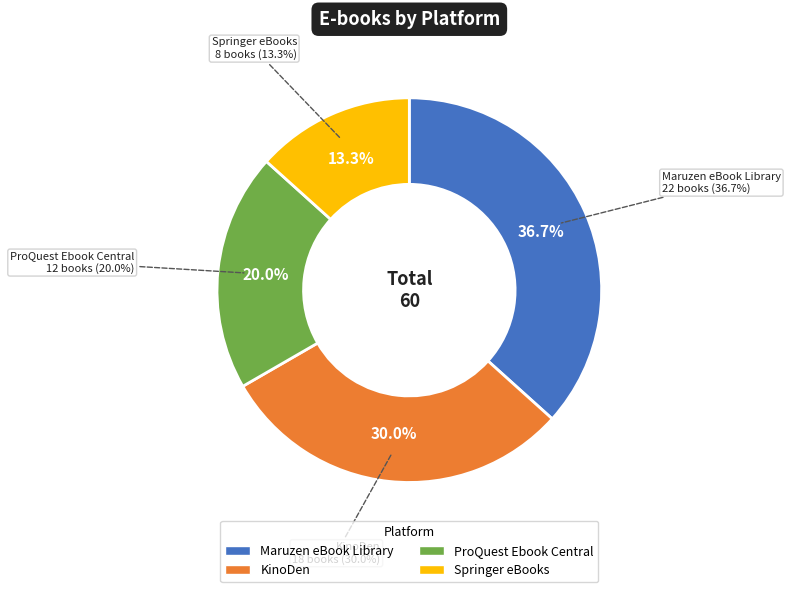

Which category has the smallest portion of the pie?

Springer eBooks